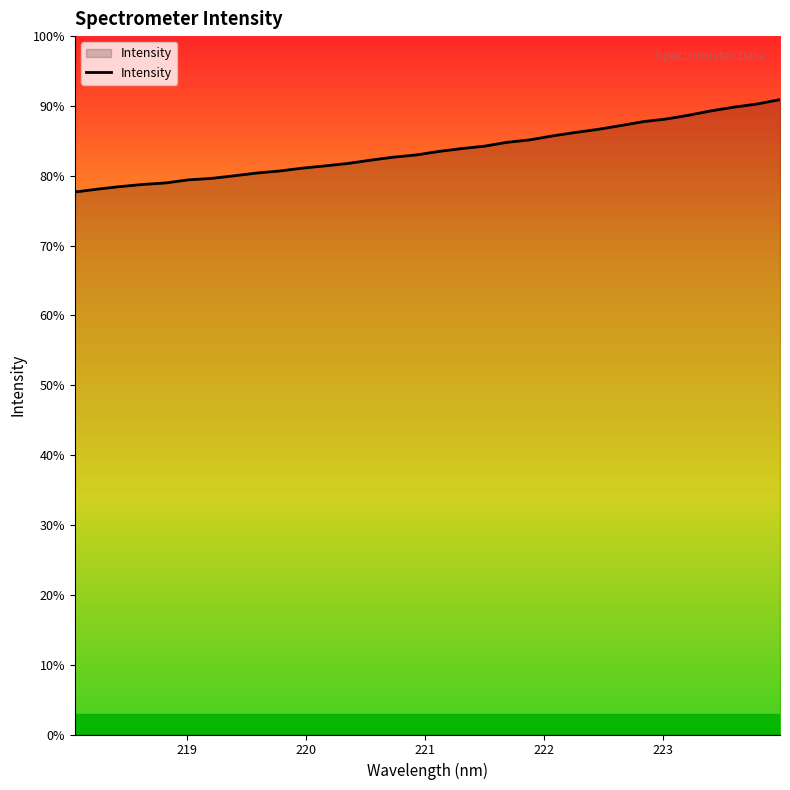

Does the chart display data point markers on the line(s)?

No